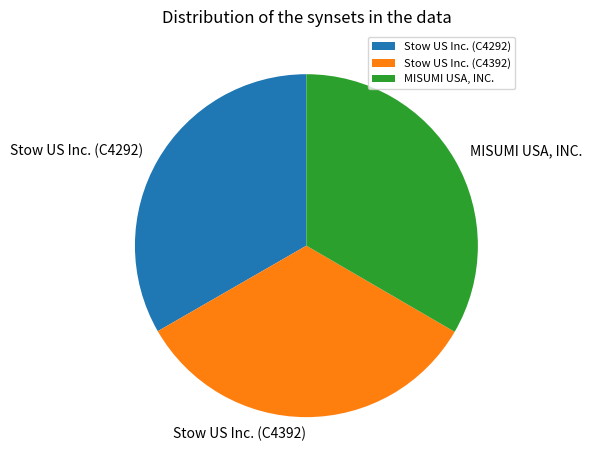

Is the sum of MISUMI USA, INC. and Stow US Inc. (C4292) greater than half?

Yes